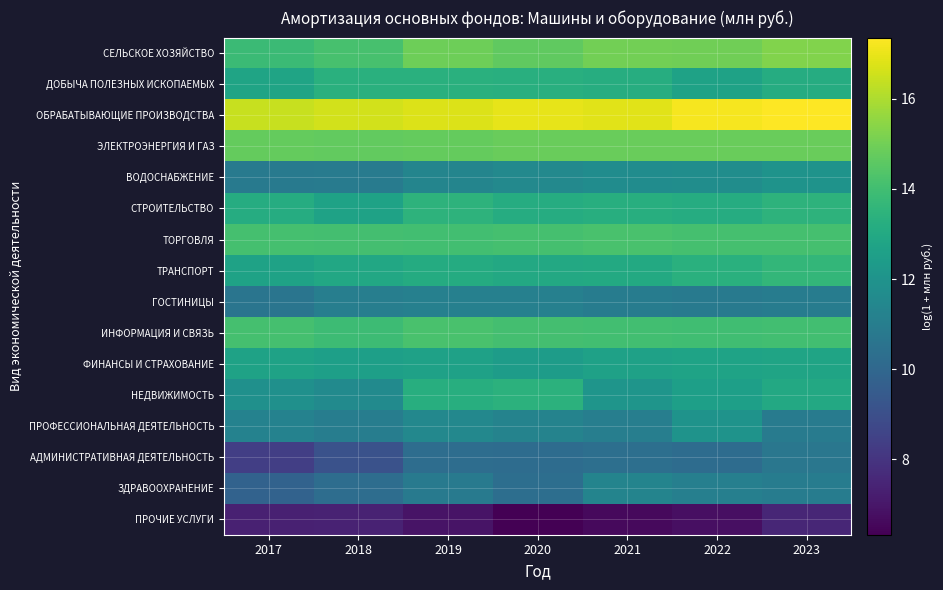

List the series in order of their peak value, highest first.

ОБРАБАТЫВАЮЩИЕ ПРОИЗВОДСТВА, СЕЛЬСКОЕ ХОЗЯЙСТВО, ЭЛЕКТРОЭНЕРГИЯ И ГАЗ, ТОРГОВЛЯ, ИНФОРМАЦИЯ И СВЯЗЬ, ТРАНСПОРТ, СТРОИТЕЛЬСТВО, НЕДВИЖИМОСТЬ, ДОБЫЧА ПОЛЕЗНЫХ ИСКОПАЕМЫХ, ФИНАНСЫ И СТРАХОВАНИЕ, ПРОФЕССИОНАЛЬНАЯ ДЕЯТЕЛЬНОСТЬ, ВОДОСНАБЖЕНИЕ, ЗДРАВООХРАНЕНИЕ, ГОСТИНИЦЫ, АДМИНИСТРАТИВНАЯ ДЕЯТЕЛЬНОСТЬ, ПРОЧИЕ УСЛУГИ